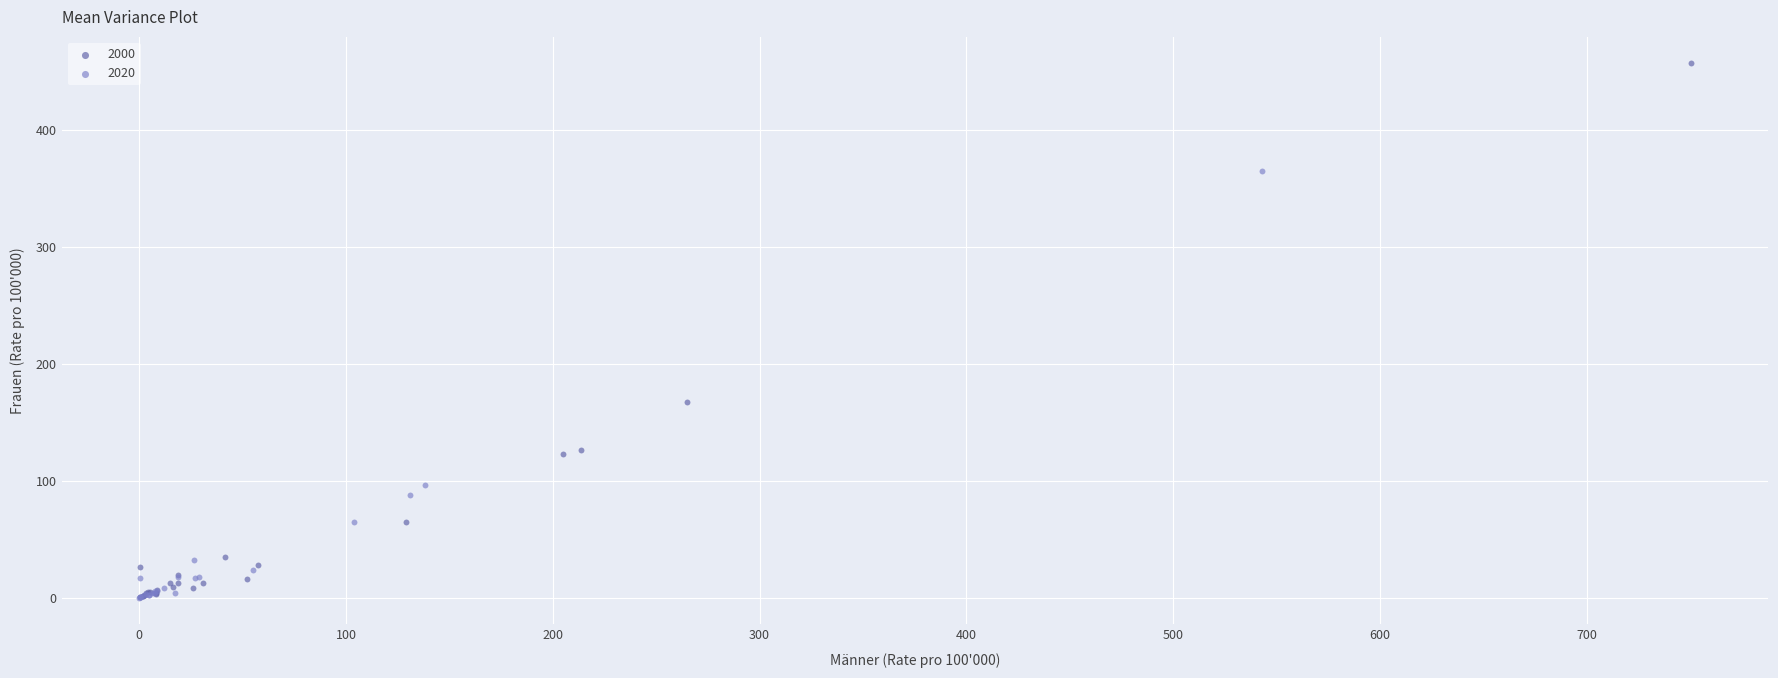

Which series contains the highest Y value?

2000